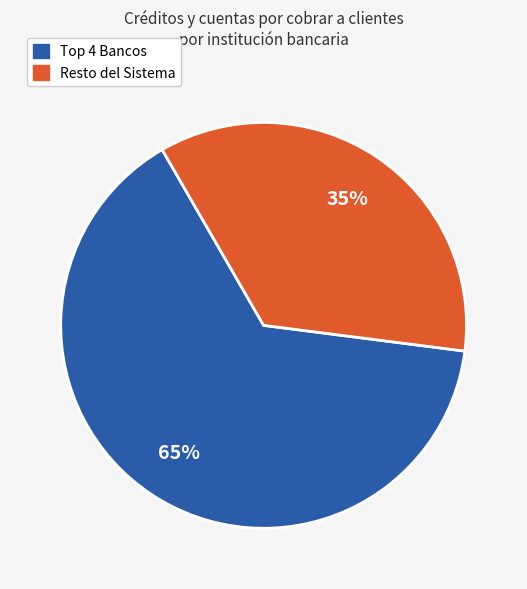

Does any single category account for the majority?

Yes